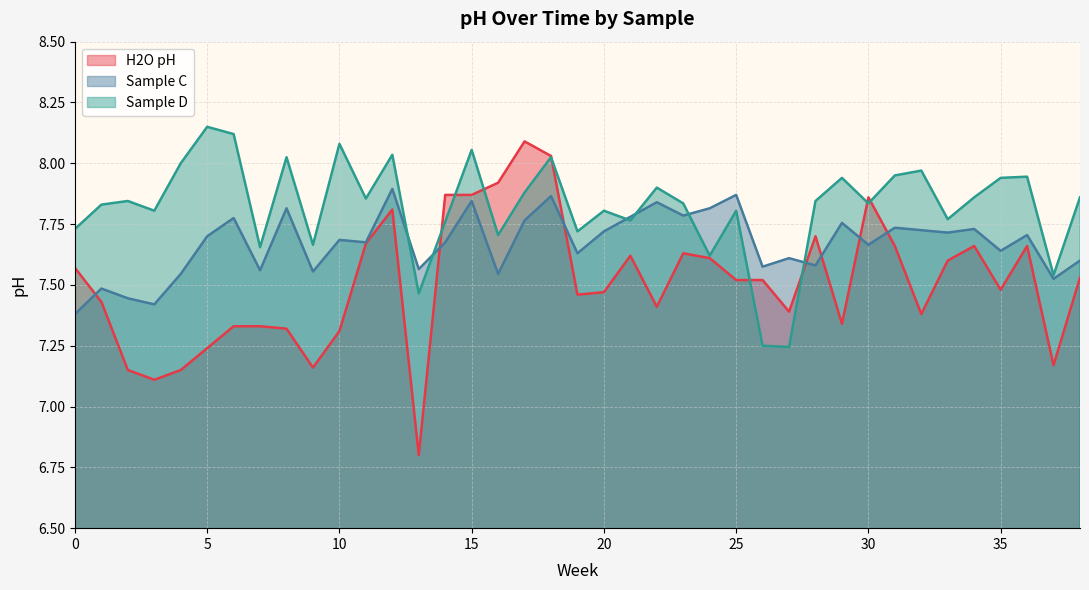

How many lines are shown in the chart?

3